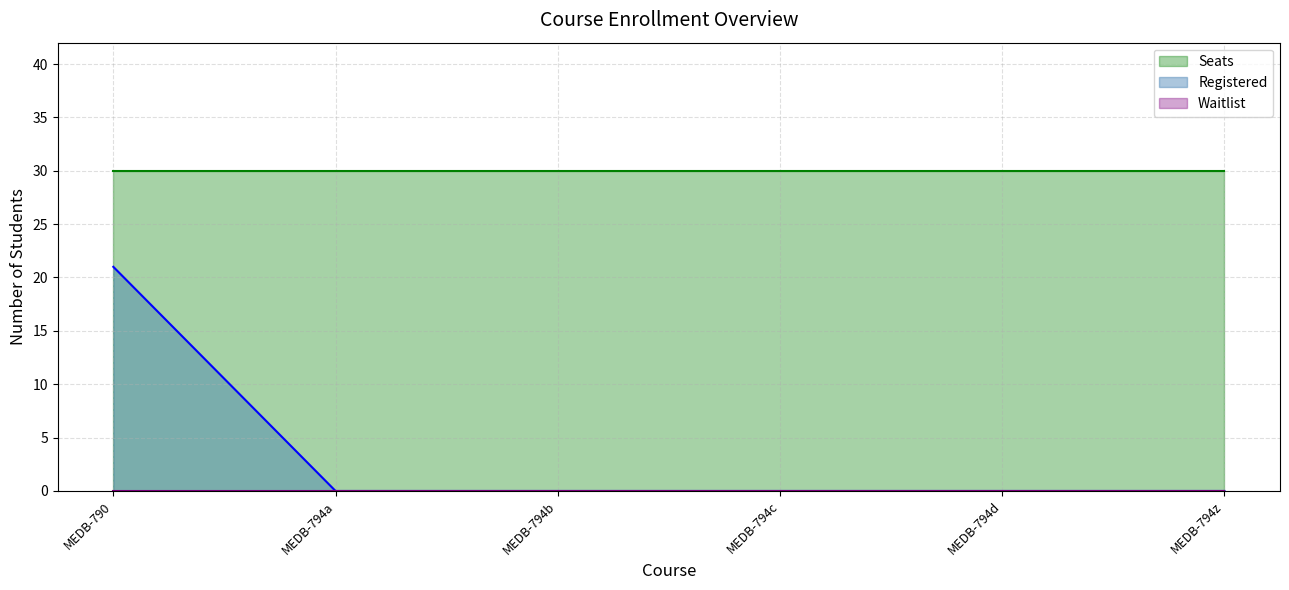

Which category has the lowest value in the Seats series?

MEDB-790